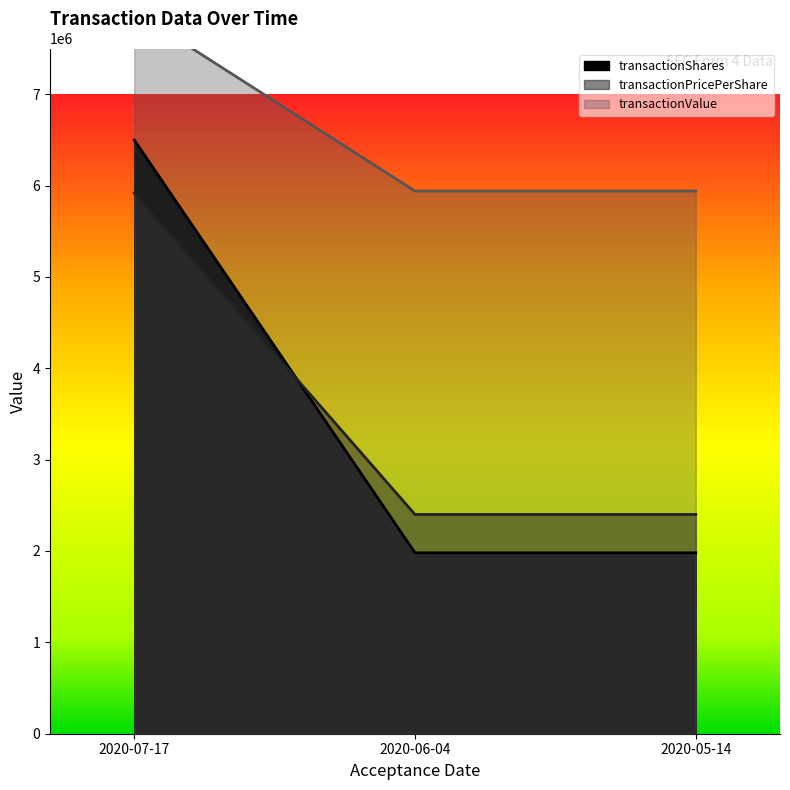

Count the number of data series in this chart.

3